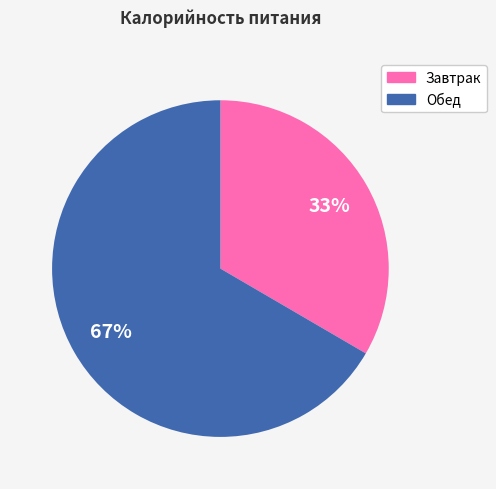

To the nearest percent, what portion does Завтрак represent?

33%